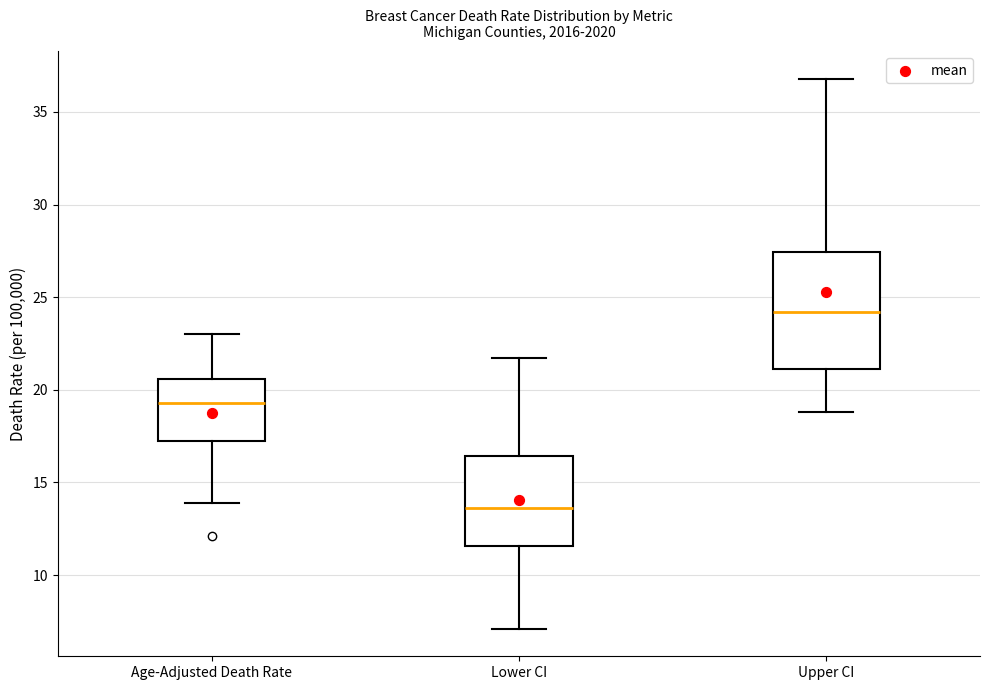

Reading left to right, read every box against the y-axis: the position of its median line, the range the box covers, and the ends of its whiskers. The values are not printed on the chart, so give them approximately, as read against the axis.

Age-Adjusted Death Rate: median 19.5, box 17.5 to 20.5, whiskers 14.0 to 23.0
Lower CI: median 13.5, box 11.5 to 16.5, whiskers 7.0 to 21.5
Upper CI: median 24.0, box 21.0 to 27.5, whiskers 19.0 to 37.0